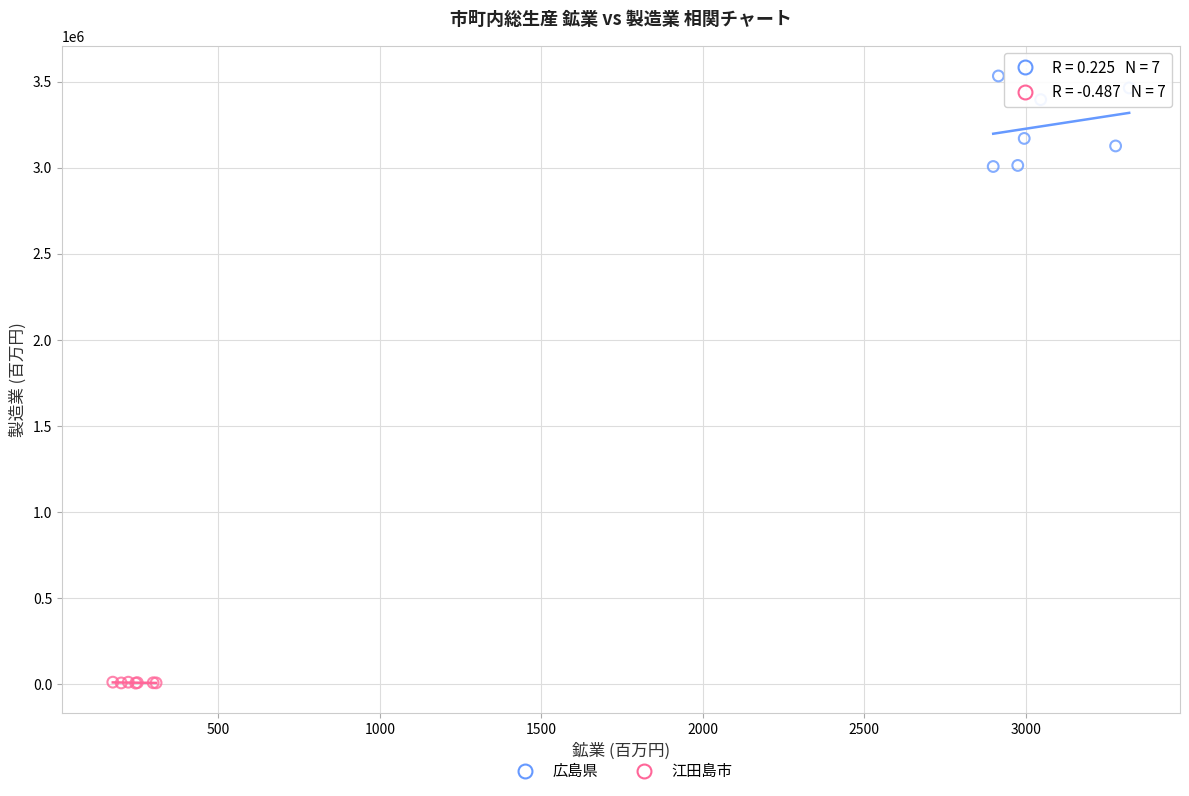

Which series reaches the maximum Y coordinate?

広島県